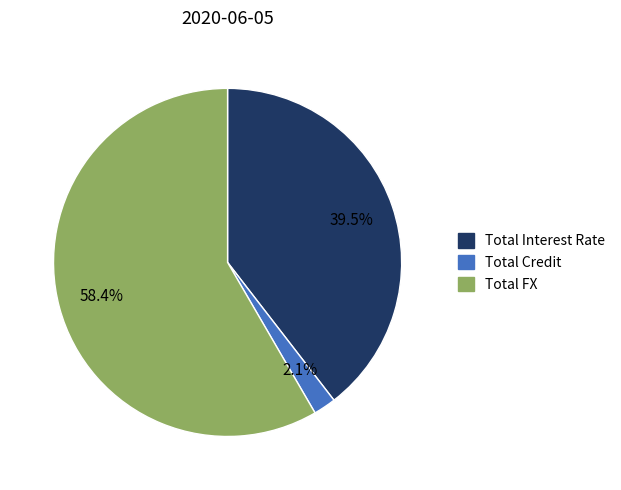

What percentage is the Total Credit slice, to the nearest percent?

2%